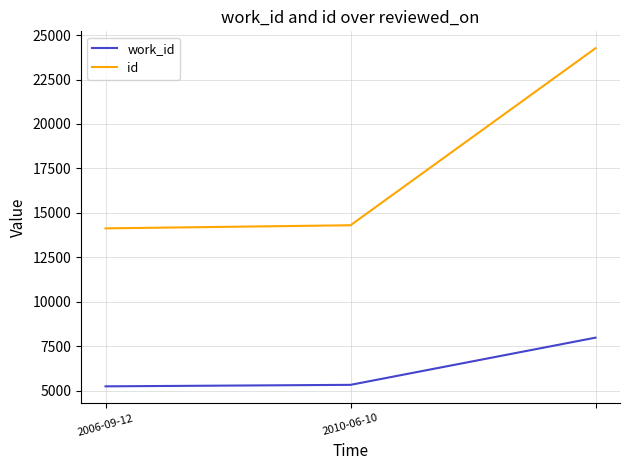

Which series has the widest spread of values?

id